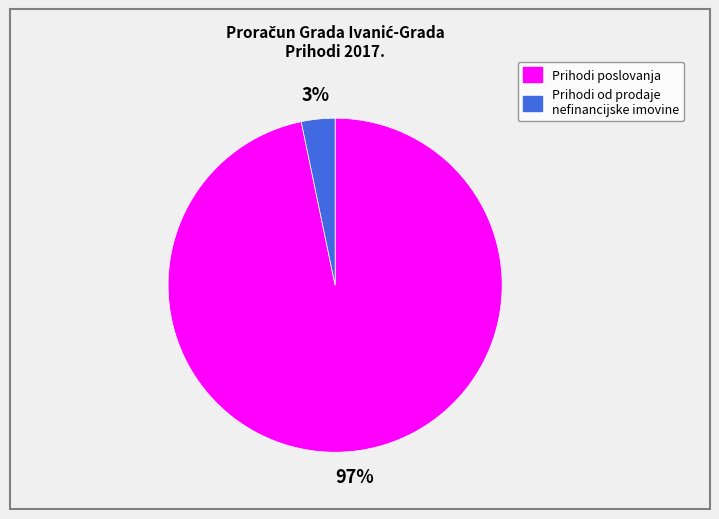

Which has a higher value, Prihodi poslovanja or Prihodi od prodaje nefinancijske imovine?

Prihodi poslovanja